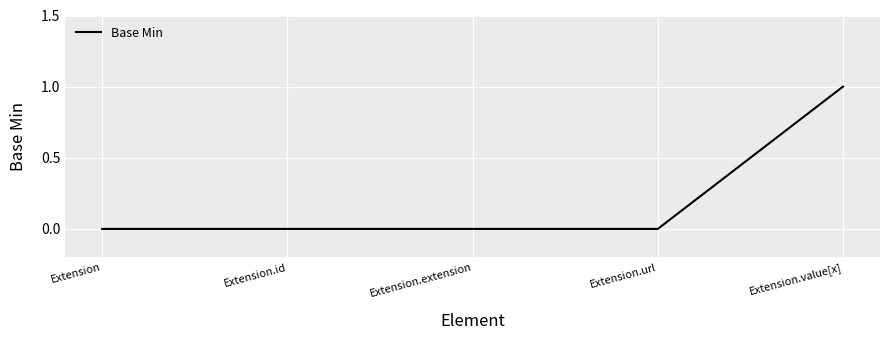

Count the values in the range 0 to 1.

5